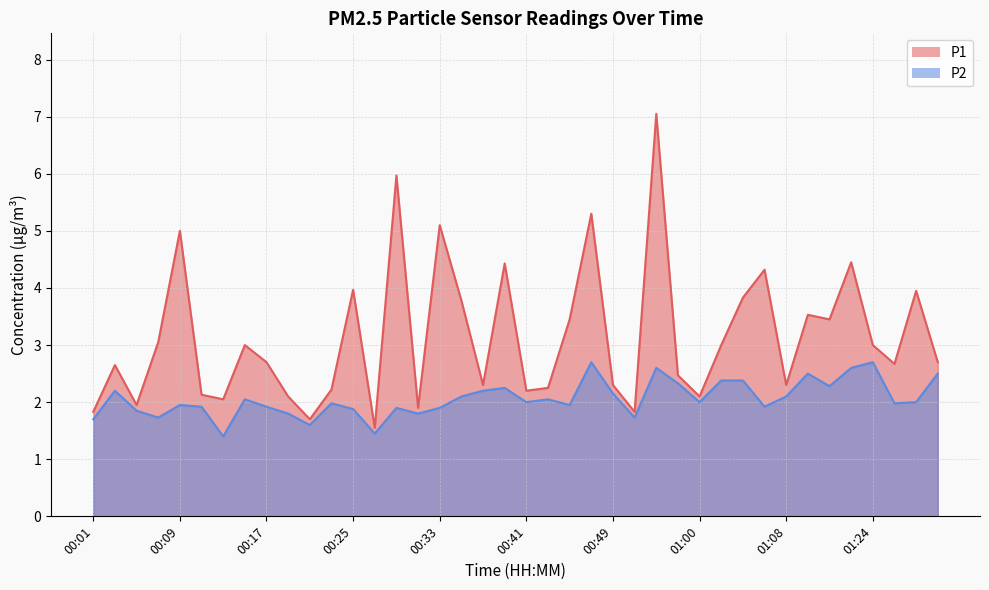

What is the difference between the highest and lowest values at 01:10?

1.0